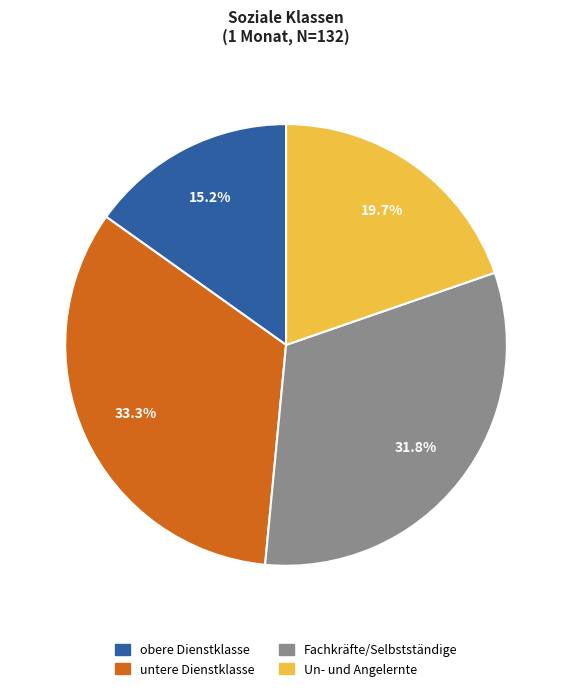

To the nearest percent, what percentage of the pie is Un- und Angelernte?

20%